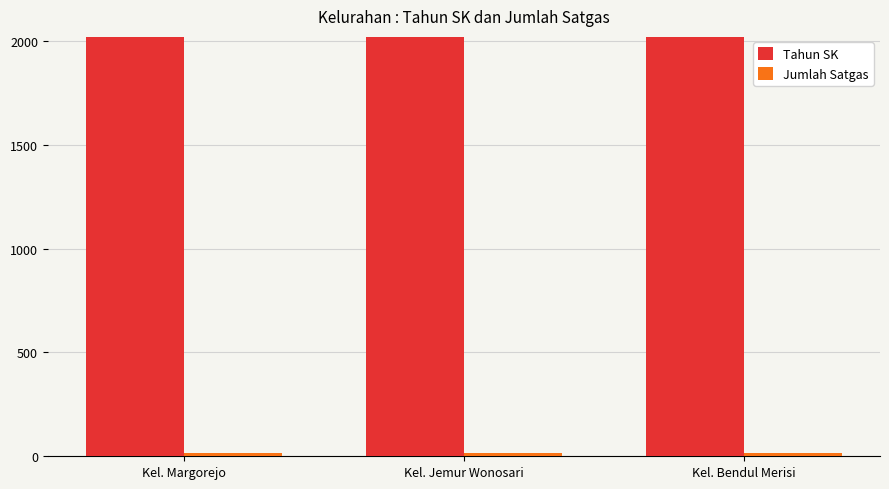

Is it true that Tahun SK equals 2019 at Kel. Jemur Wonosari?

True